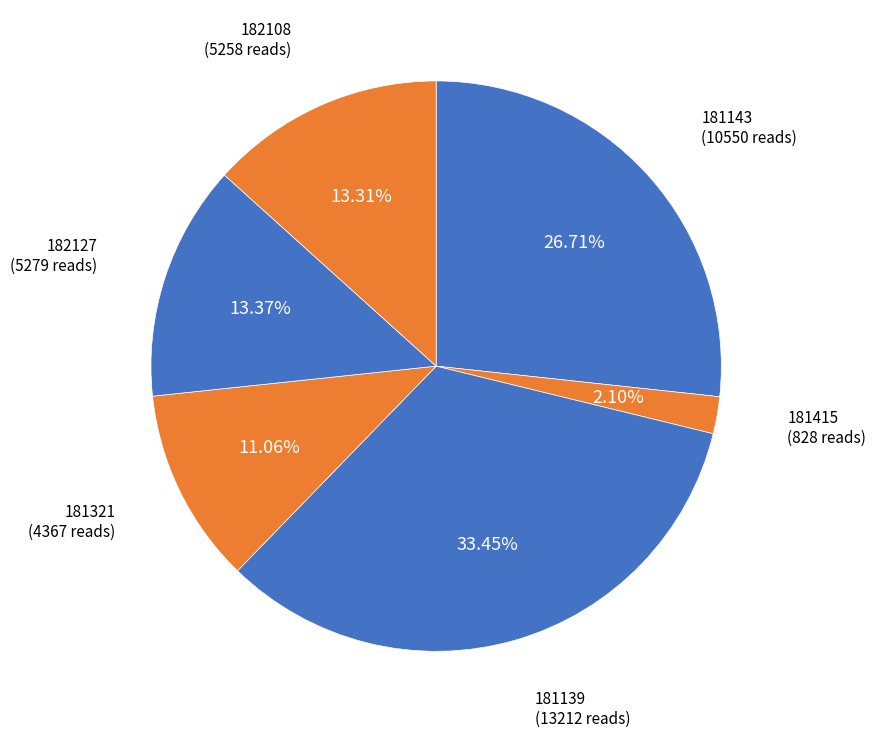

Is 181143 the majority of the pie?

No